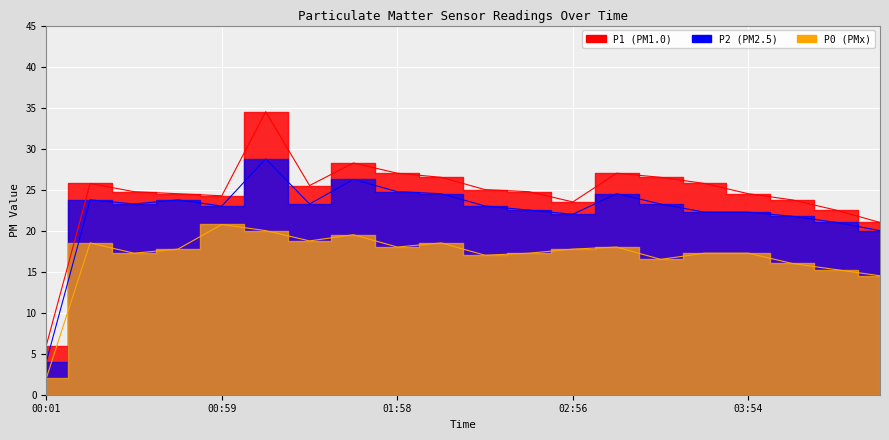

The P0 series shows 21.5 at 04:08. True or false?

False